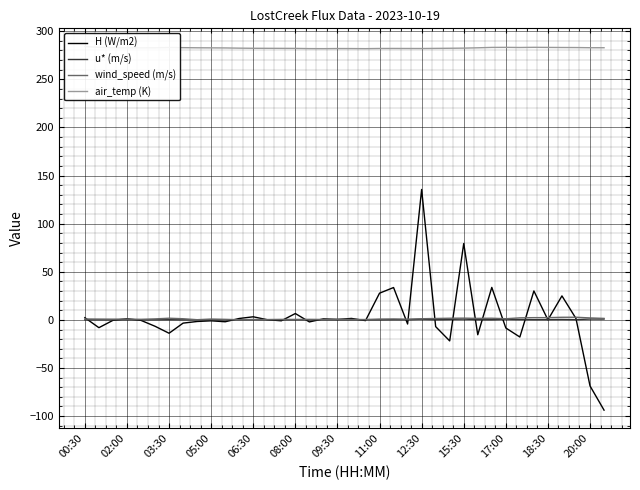

Rank the series by their maximum value, from lowest to highest.

u* (m/s), wind_speed (m/s), H (W/m2), air_temp (K)